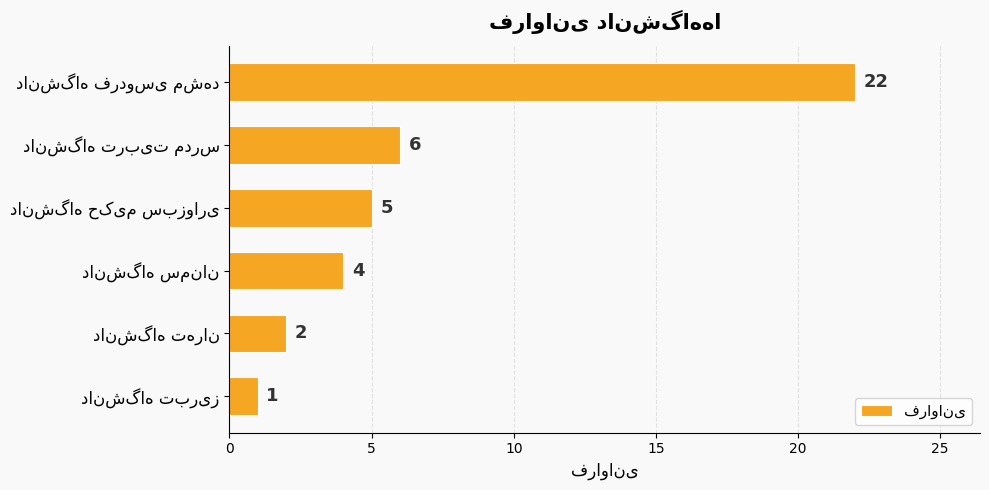

What is the maximum value shown in the chart?

22